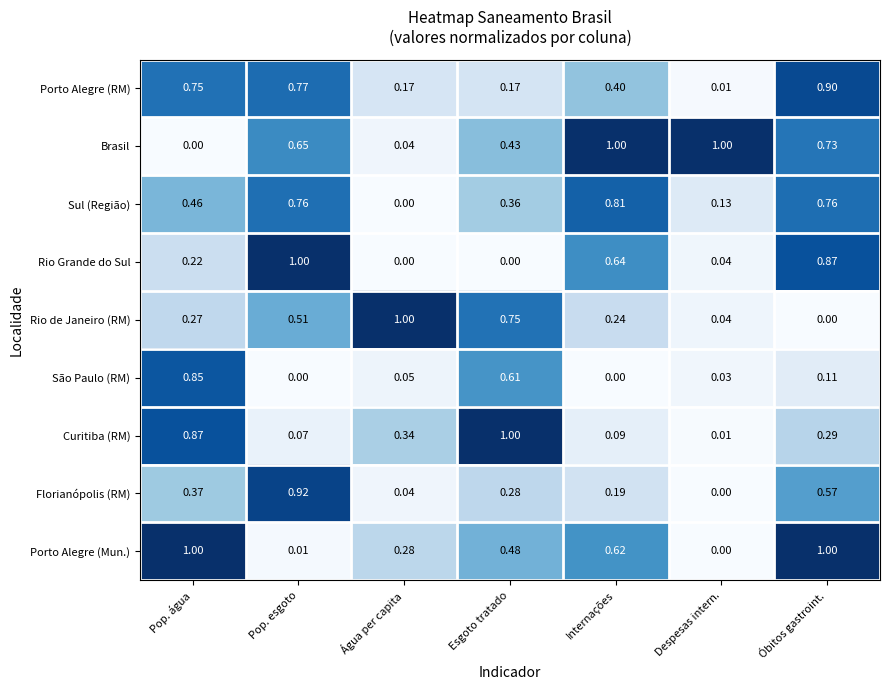

Is the value of Florianópolis (RM) at Despesas intern. greater than the value of Brasil at Pop. esgoto?

No